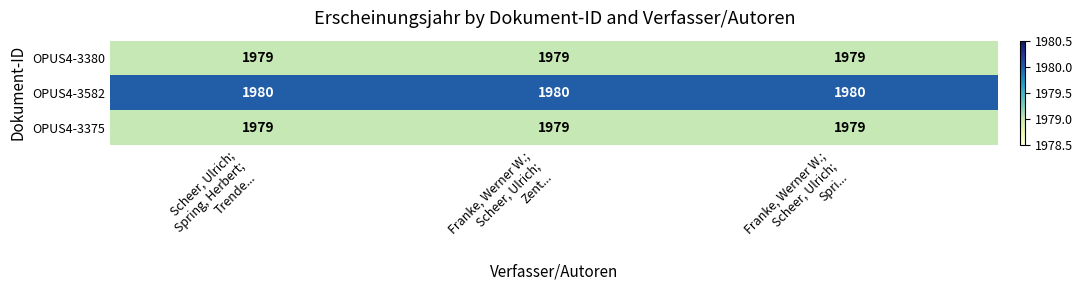

Which series has the largest total across all categories?

OPUS4-3582